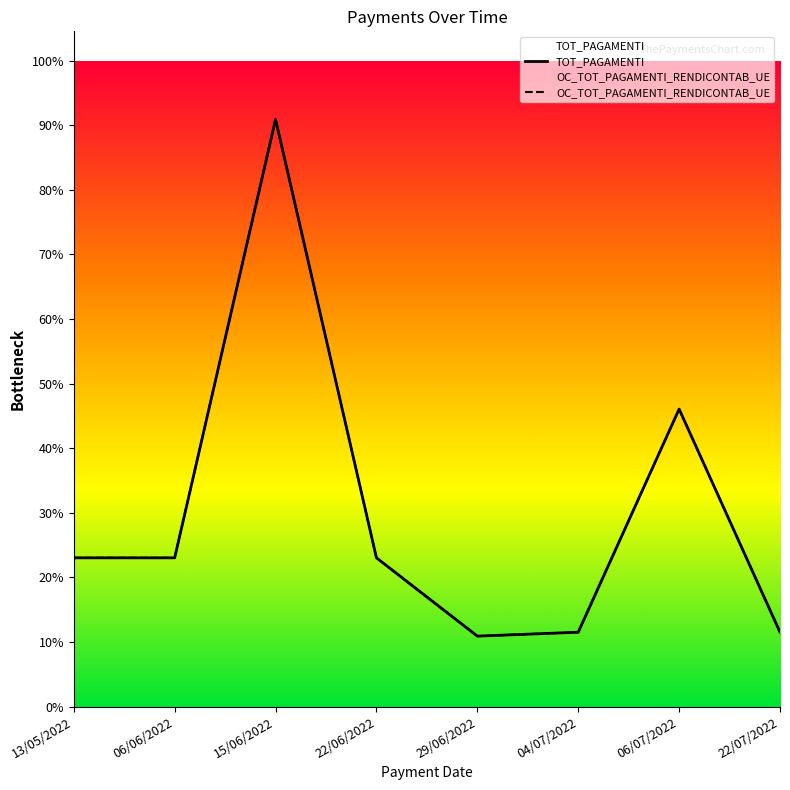

At which category does the chart reach its minimum across all series?

29/06/2022